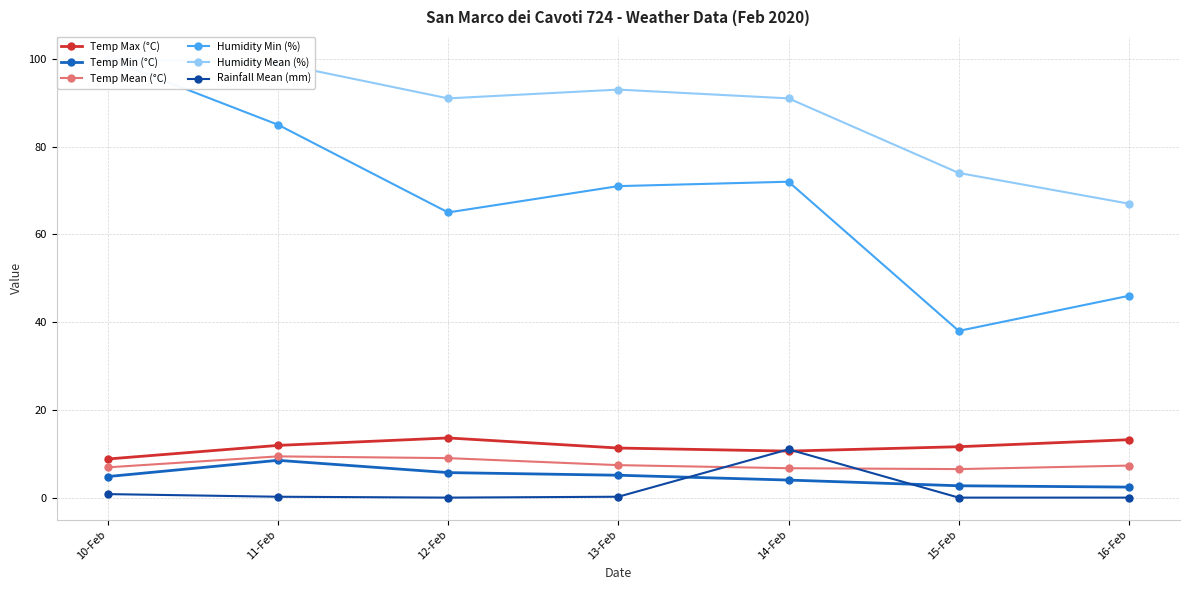

Which series has the widest spread of values?

Humidity Min (%)